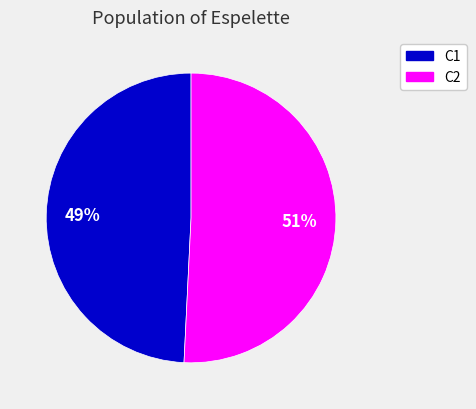

To the nearest percent, what is the average slice percentage?

50%